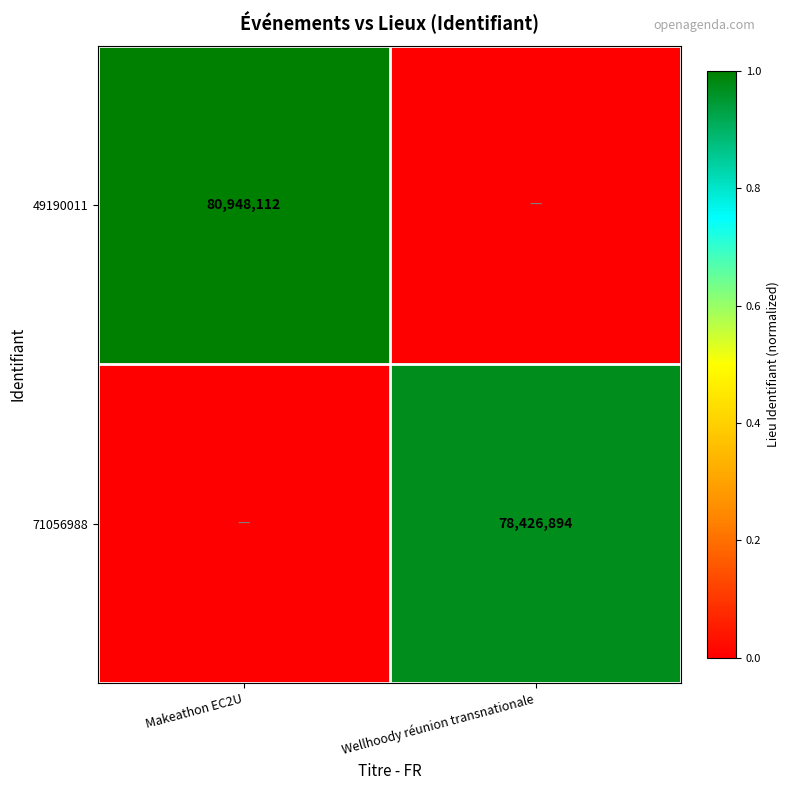

How many series are shown in this chart?

2